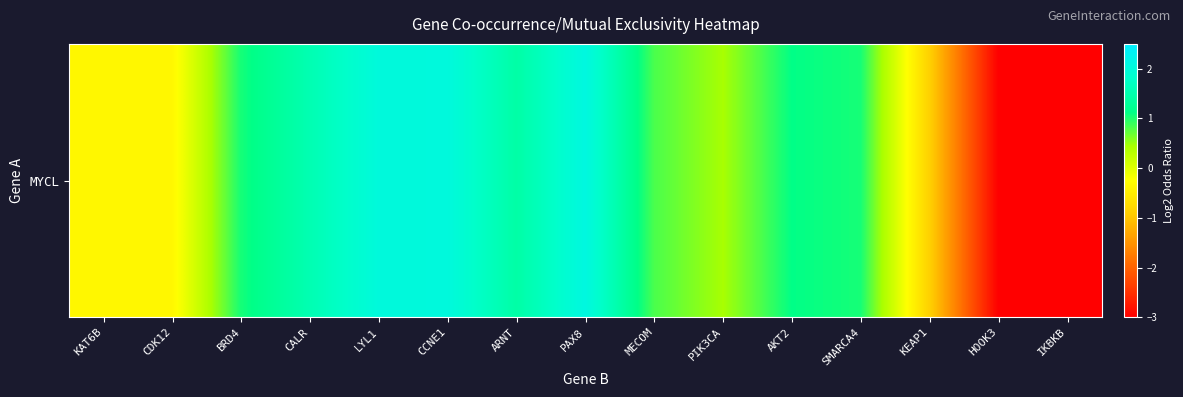

What is the approximate value at LYL1?

2.0